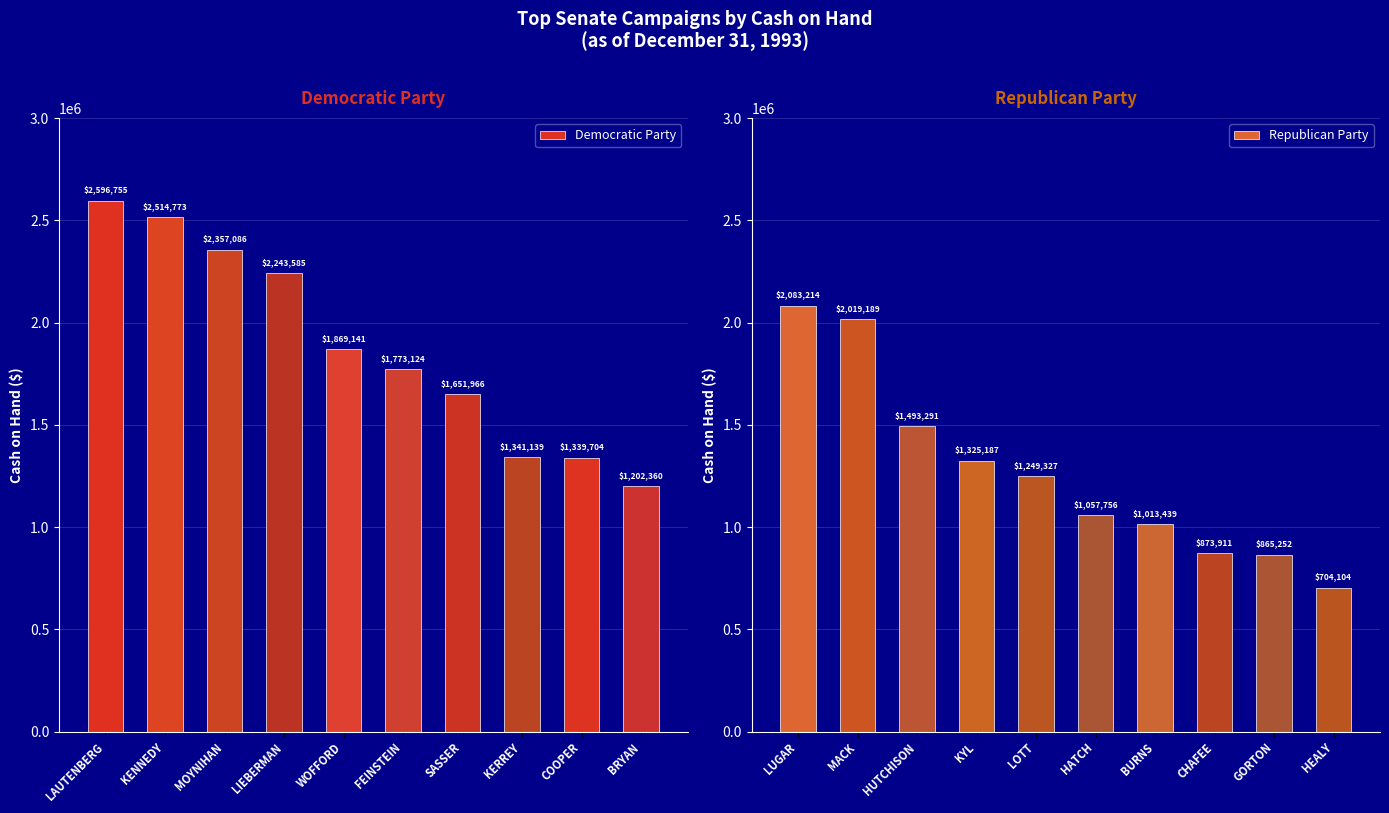

What is the value of the Republican Party bar at the 3rd from the left?

1493291